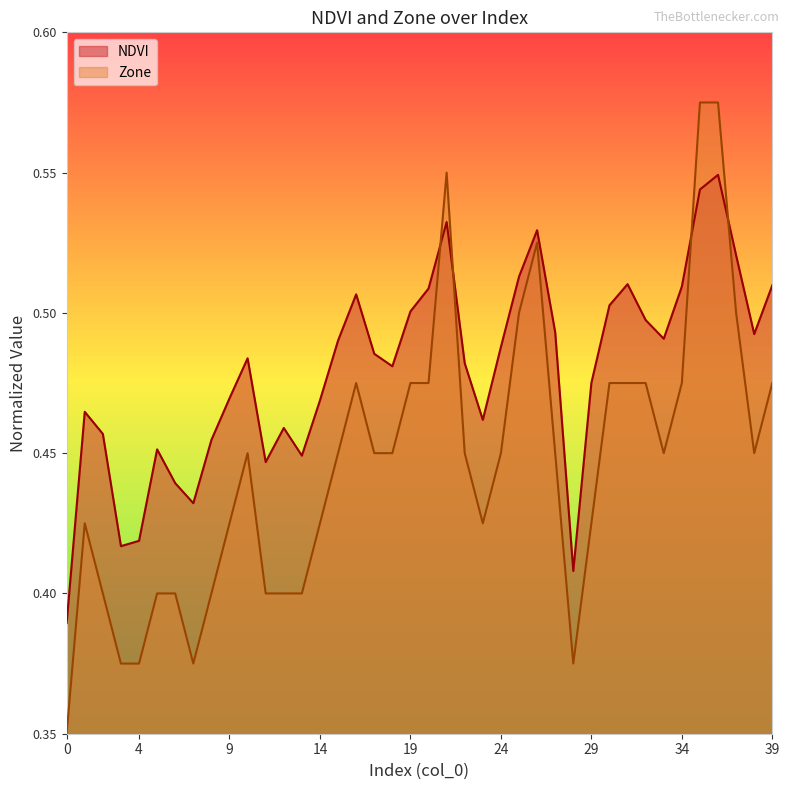

What is the difference between the Zone values at 4 and 31?

0.4